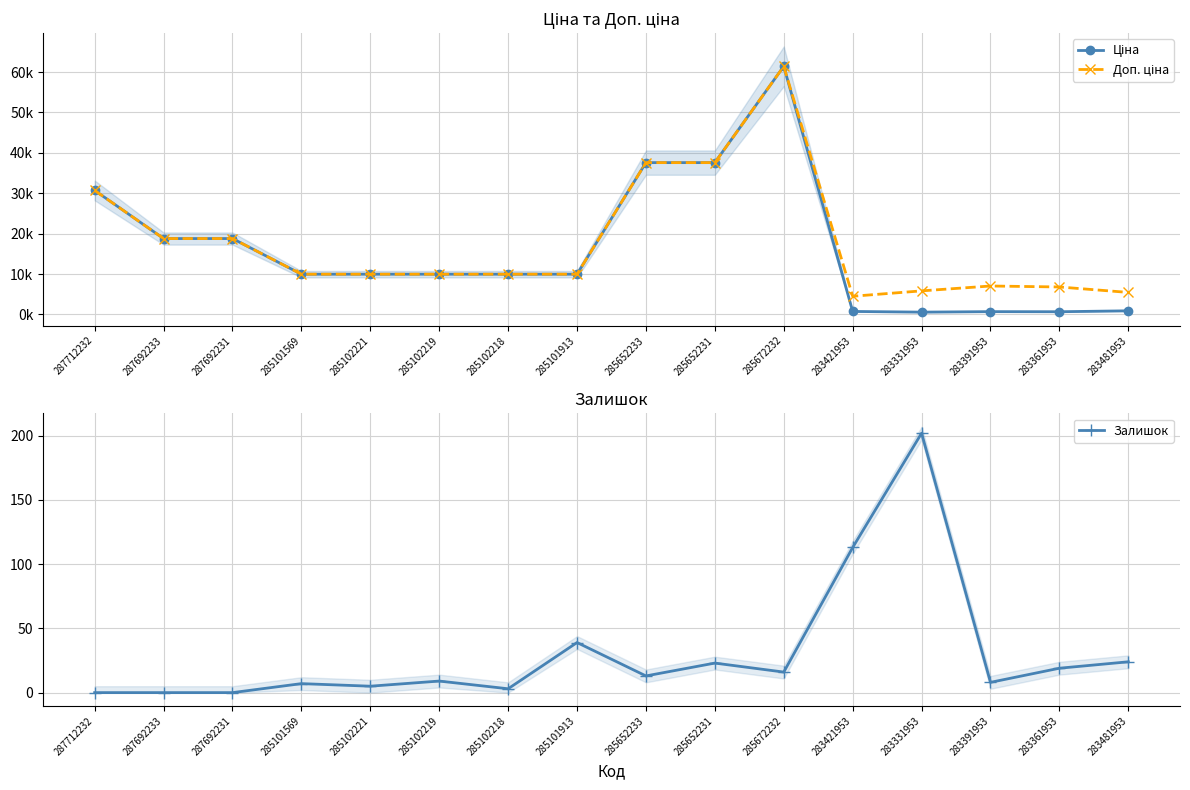

Rank the series by their maximum value, from lowest to highest.

Залишок, Ціна, Доп. ціна